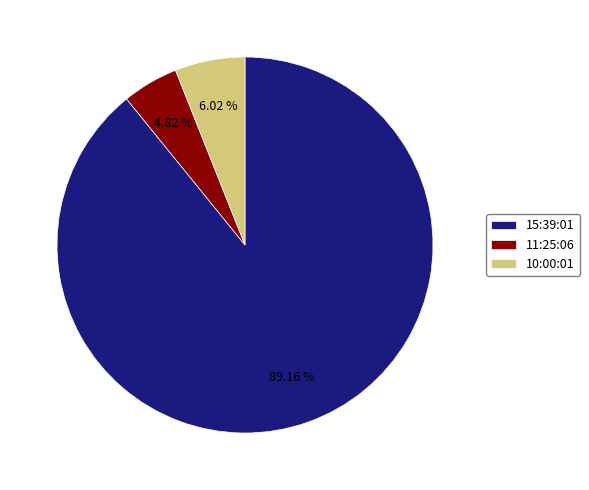

Which has a higher value, 10:00:01 or 15:39:01?

15:39:01